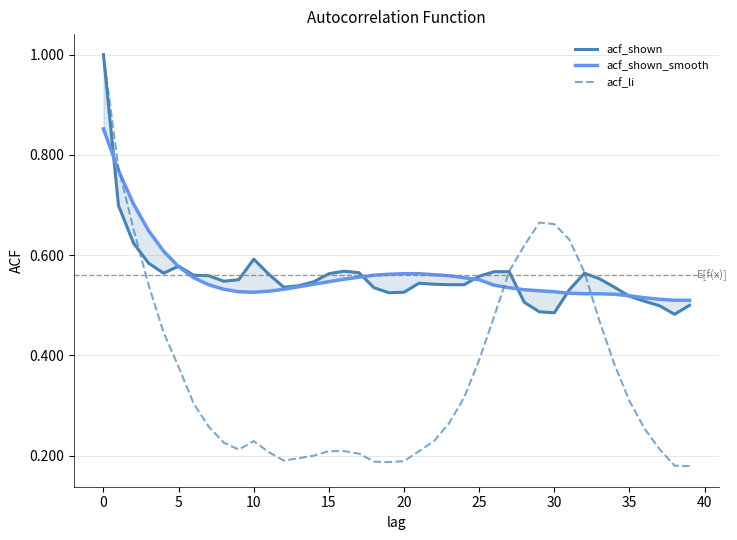

What is the maximum value for acf_li?

1.0